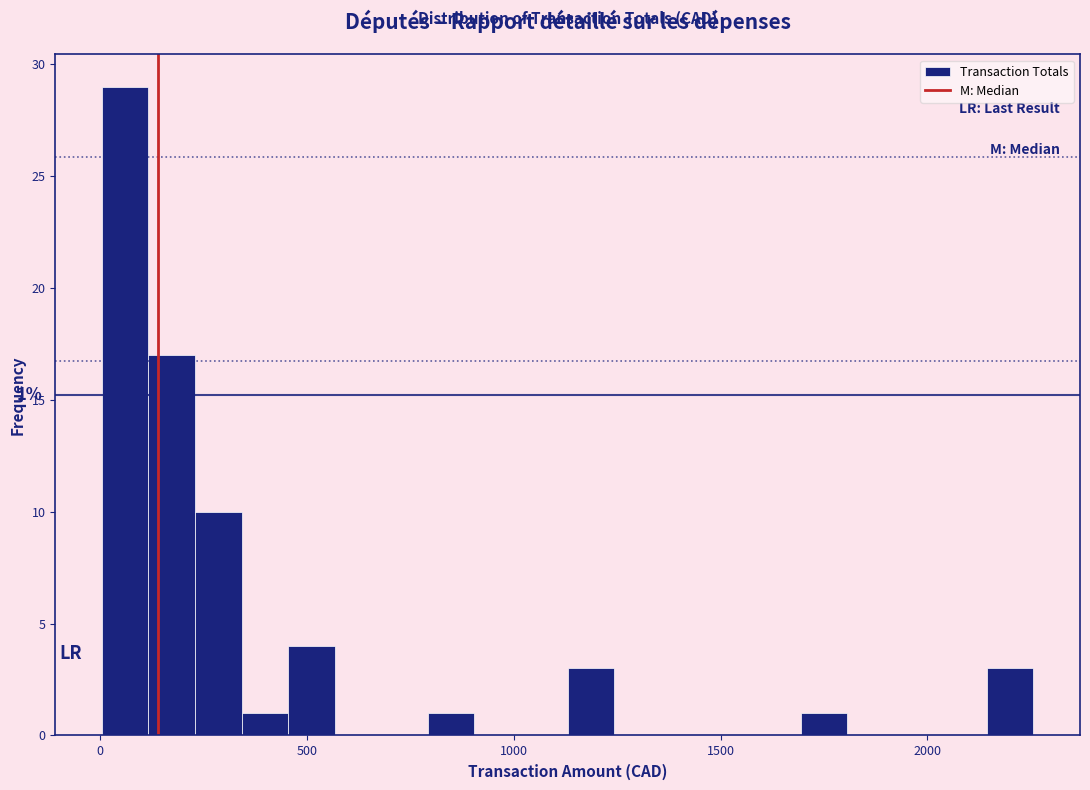

Read against the x-axis, roughly where is the centre of the tallest bar?

50